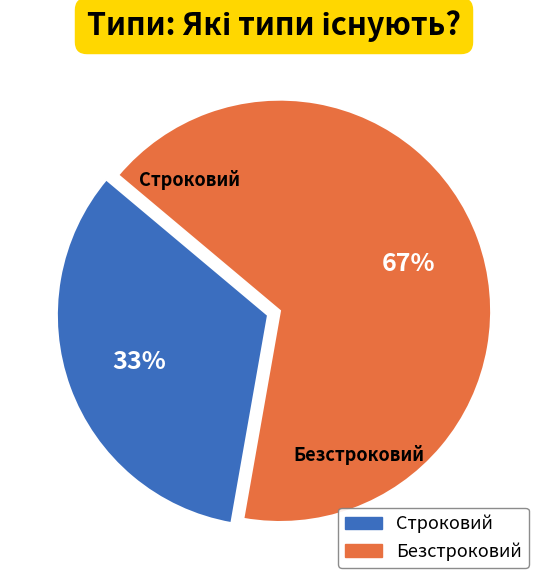

To the nearest percent, what is the average slice percentage?

50%